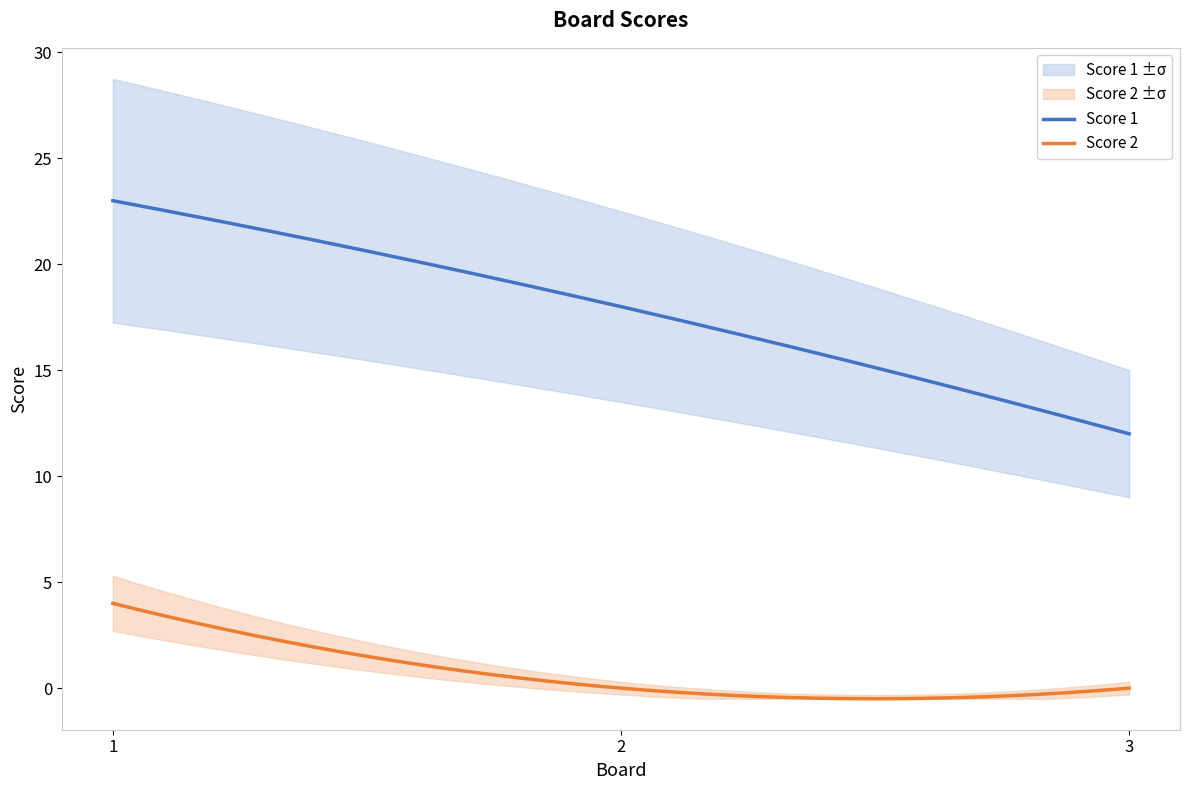

At 1, list the series in order from largest to smallest.

Score 1, Score 2